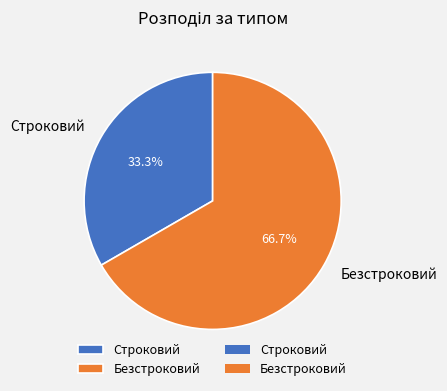

How many segments does this pie chart have?

2